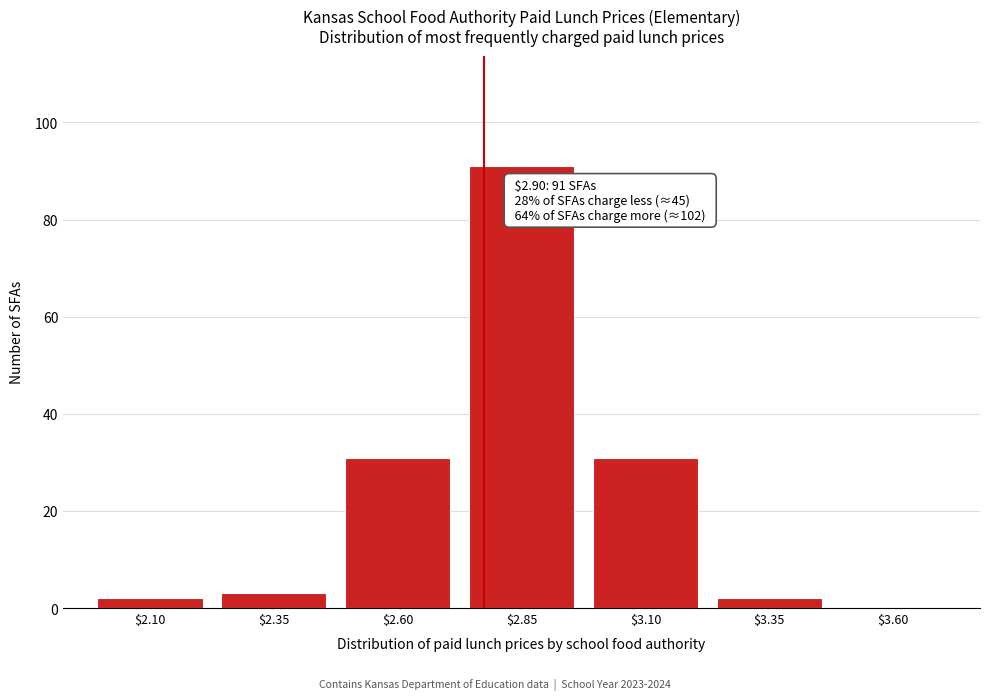

At which category does the chart reach its peak across all series?

$2.85